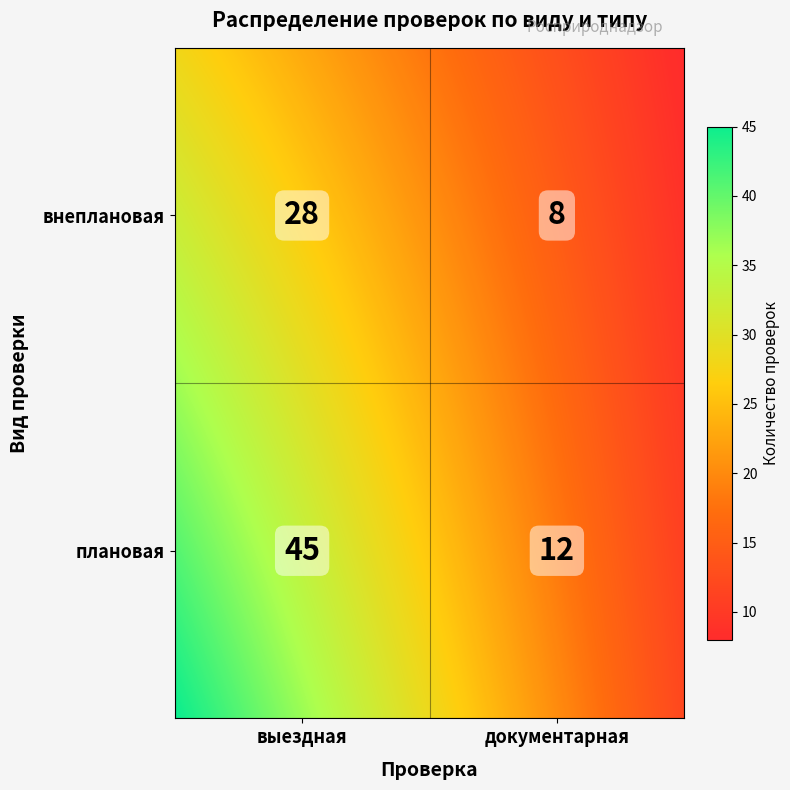

Where is the data nearest to the value 26?

внеплановая_выездная